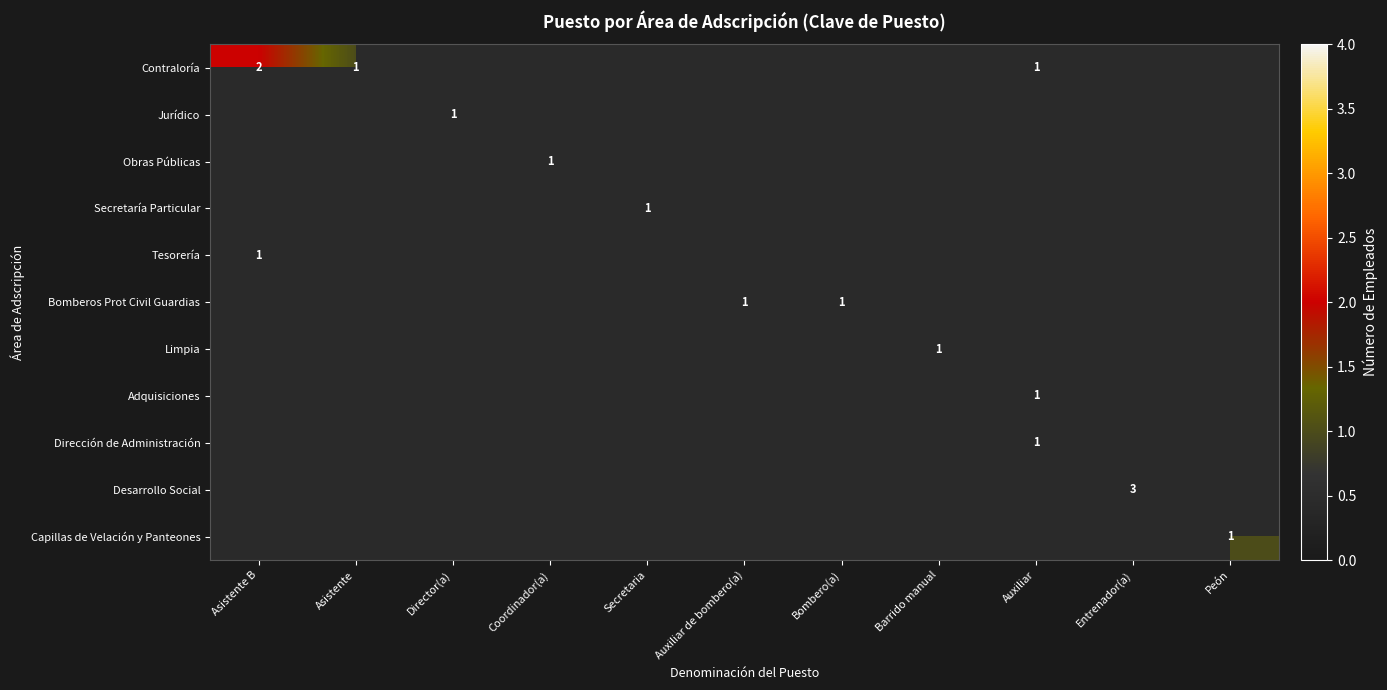

Is it true that Limpia equals 1.0 at Barrido manual?

True